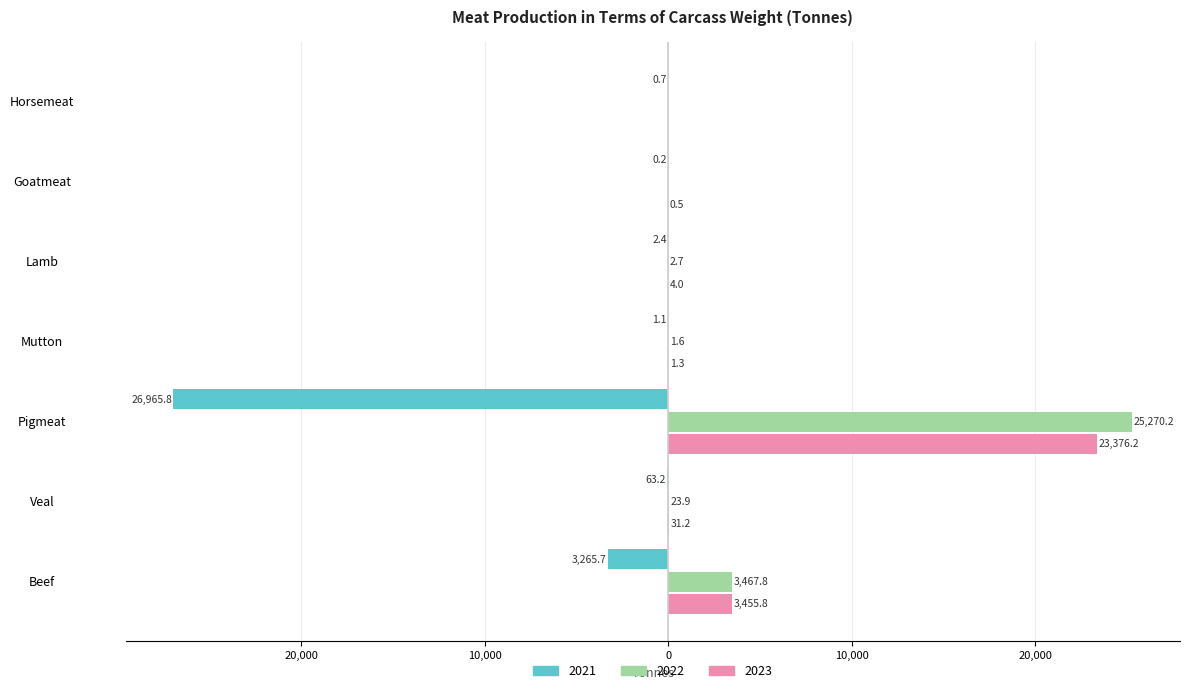

What is the highest value of the 2023 series?

23376.2